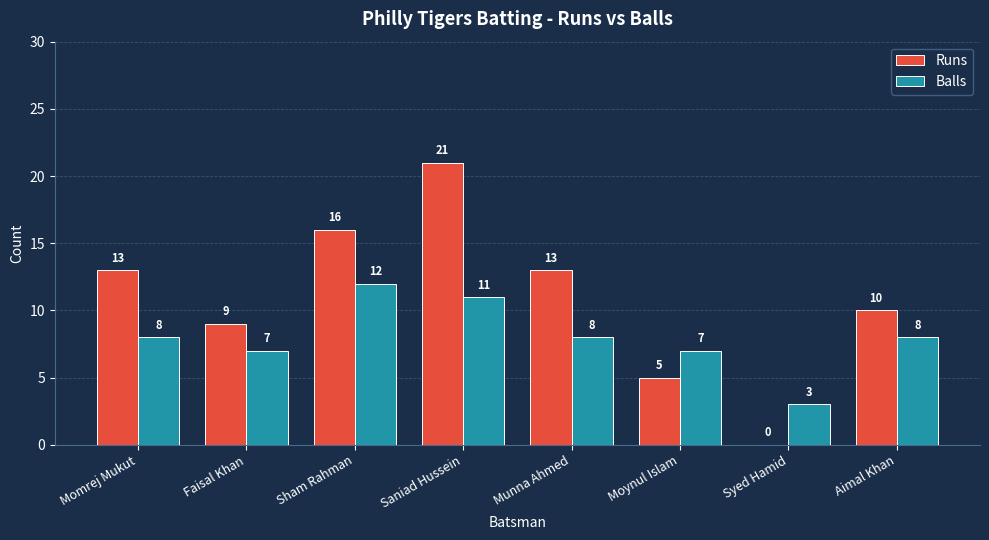

What is the sum of the Balls values at Aimal Khan and Moynul Islam?

15